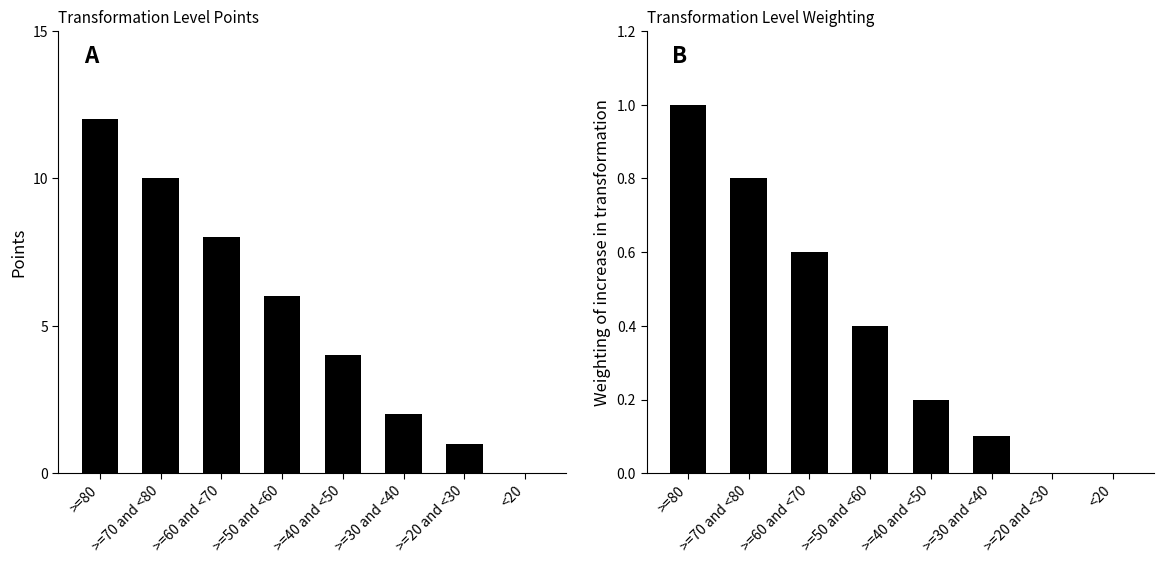

The value of Points at >=20 and <30 is 0.3. True or false?

False